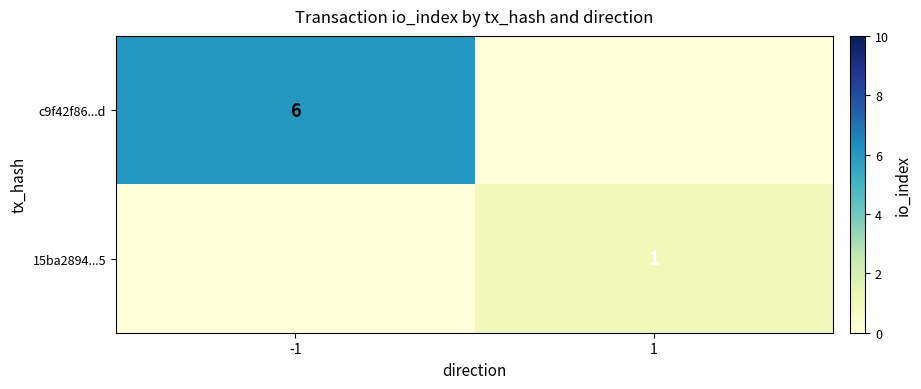

The value of 15ba2894...5 at 1 is 1. True or false?

True